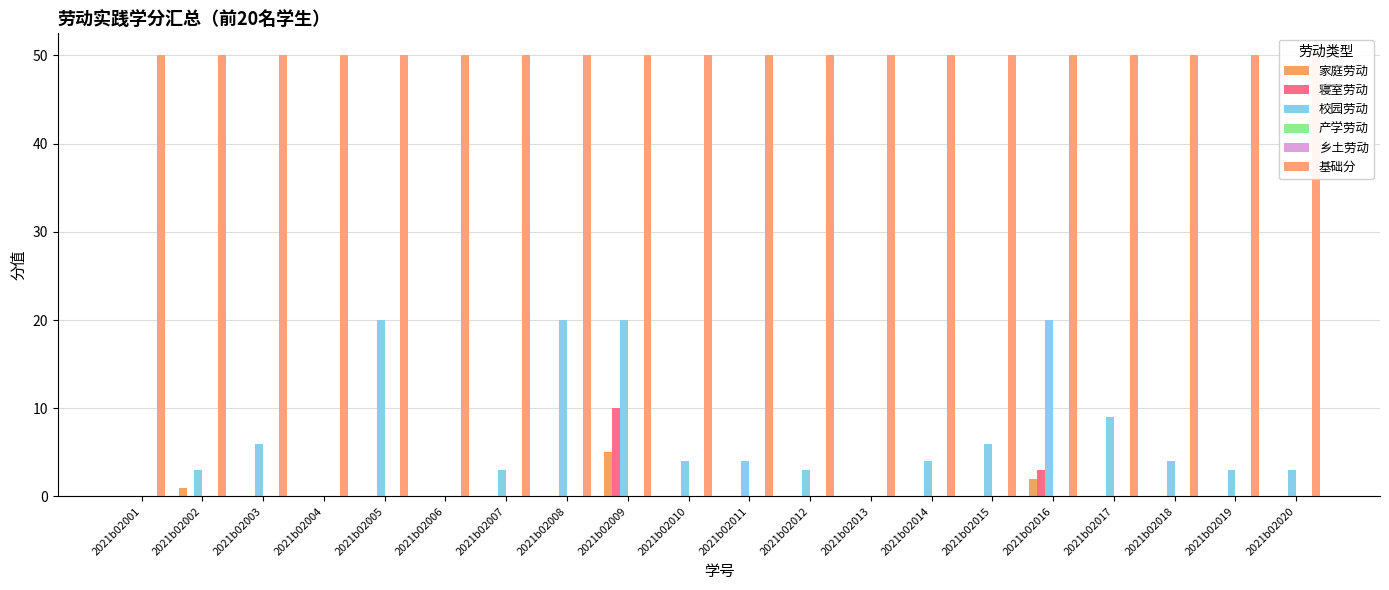

Which category has the lowest value in the 校园劳动 series?

2021b02001